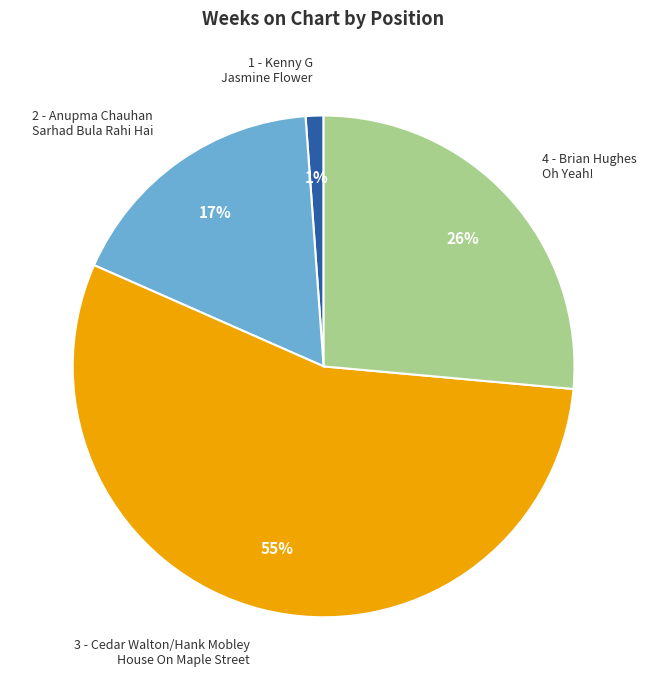

Which slice is the largest?

3 - Cedar Walton/Hank Mobley House On Maple Street